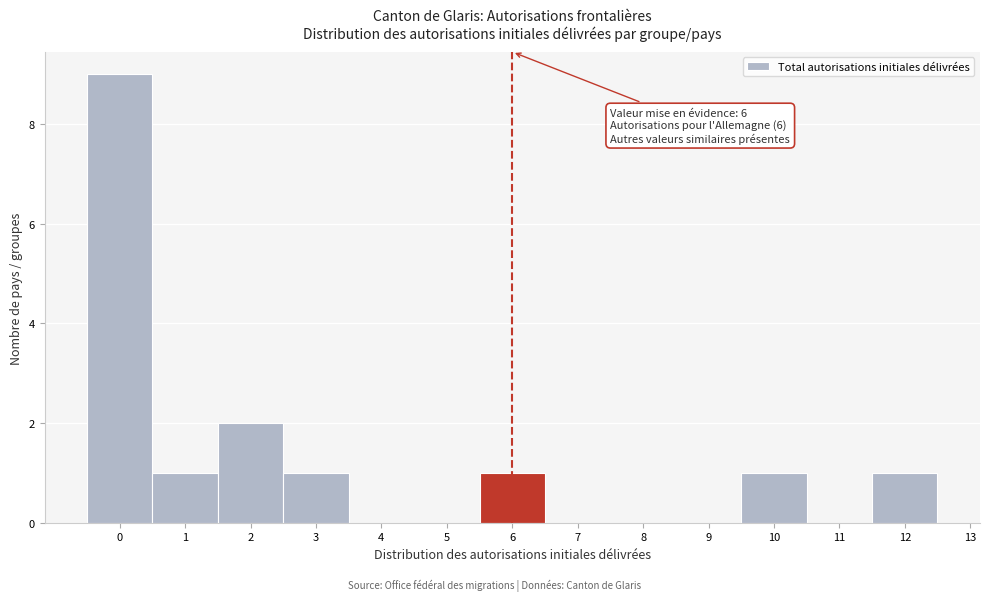

Over which range of the x-axis is the bar tallest?

-0.5 to 0.5